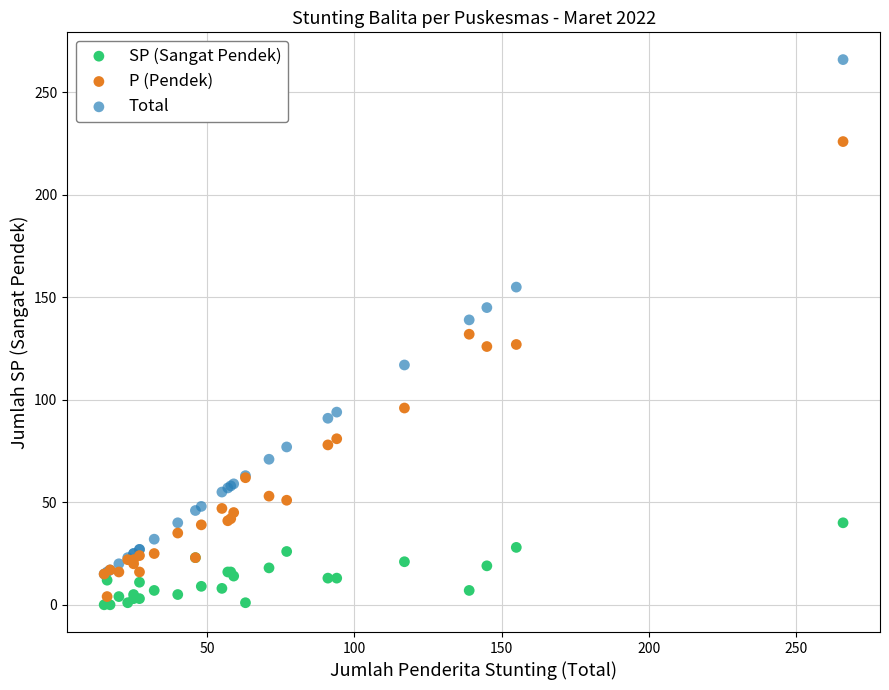

Which series reaches the minimum Y coordinate?

SP (Sangat Pendek)